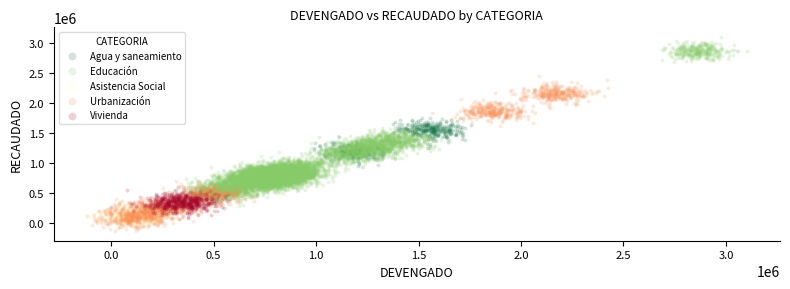

Which series contains the highest Y value?

Educación